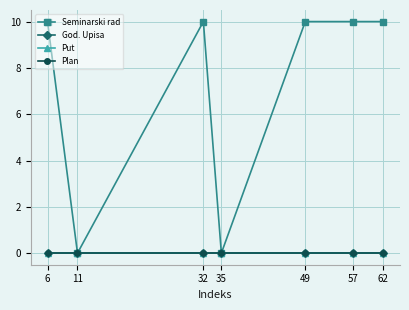

True or false: God. Upisa and Plan intersect in this chart.

False